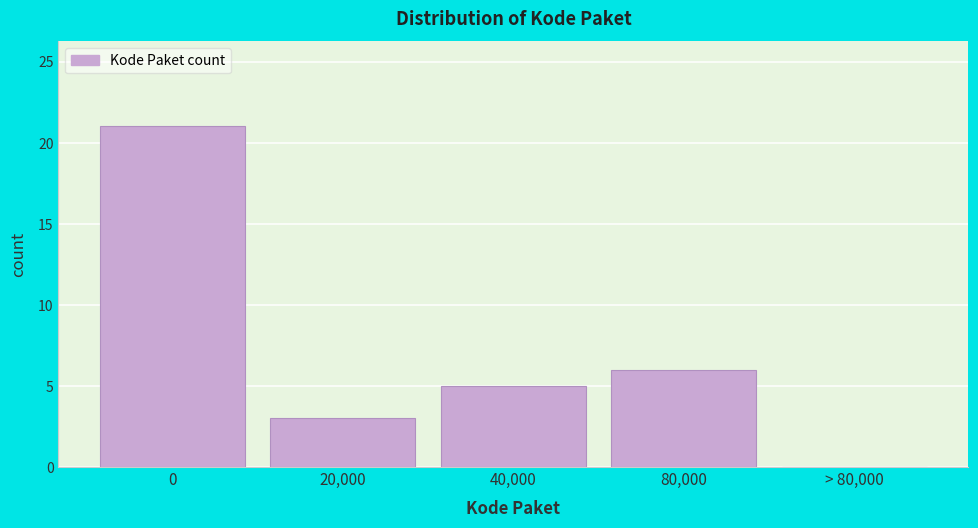

Reading left to right, extract all data points from this chart.

0=21	20,000=3	40,000=5	80,000=6	> 80,000=0